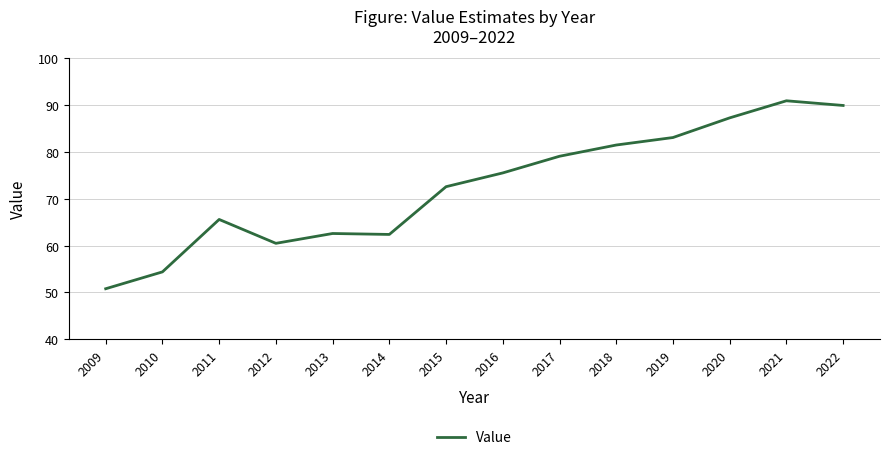

What is the greatest value displayed?

91.0